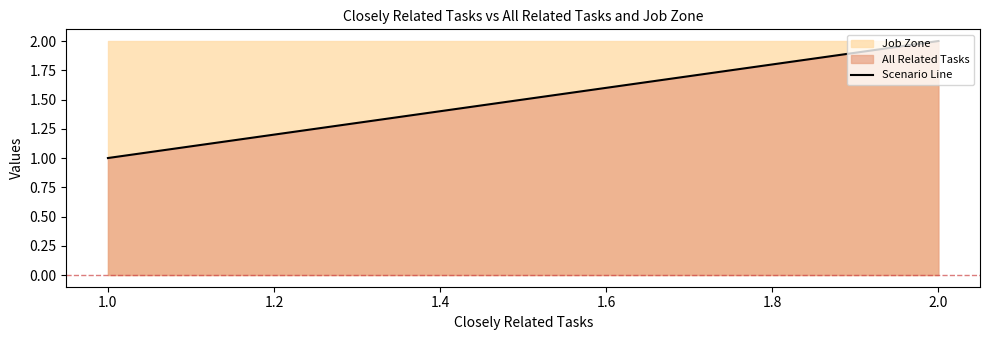

How many Job Zone values are between 2 and 3?

6